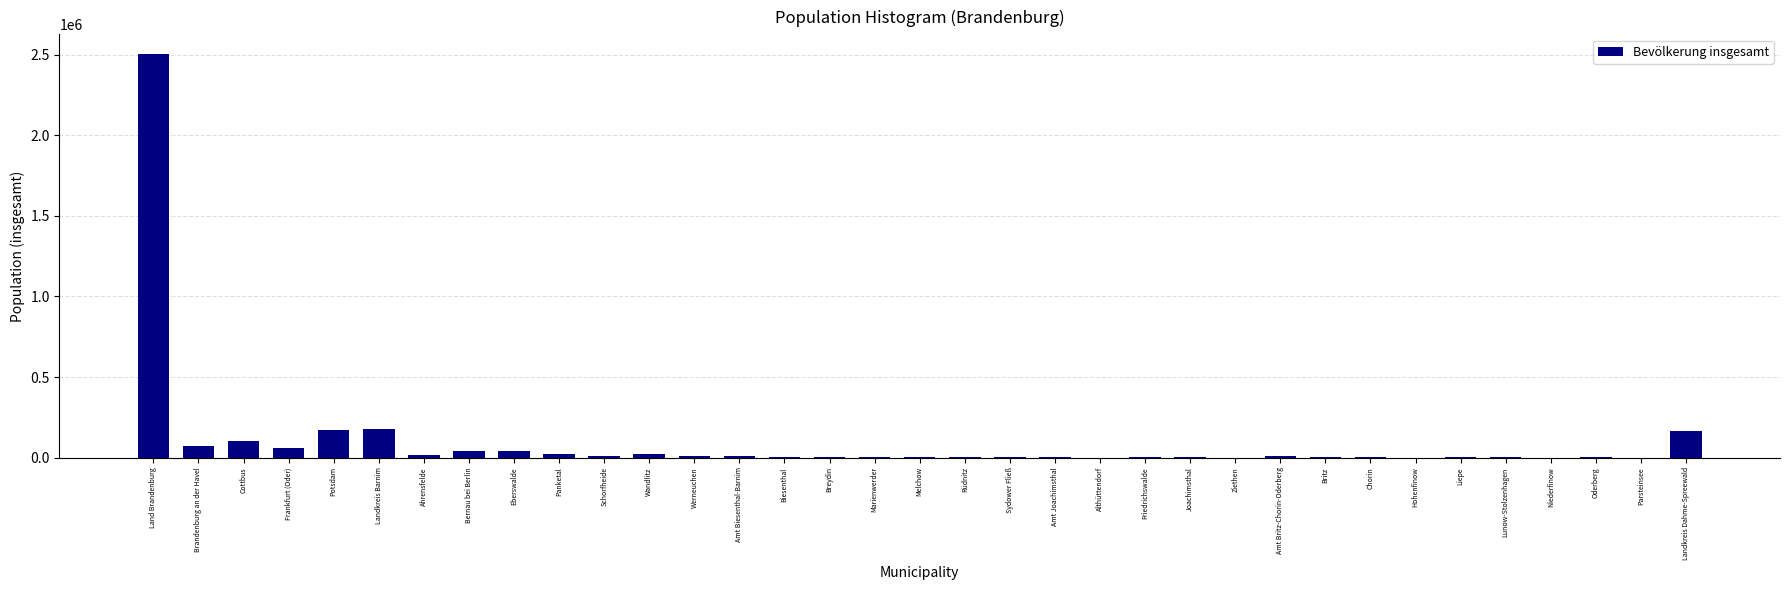

The chart shows a value of 180450 at Landkreis Barnim. True or false?

True